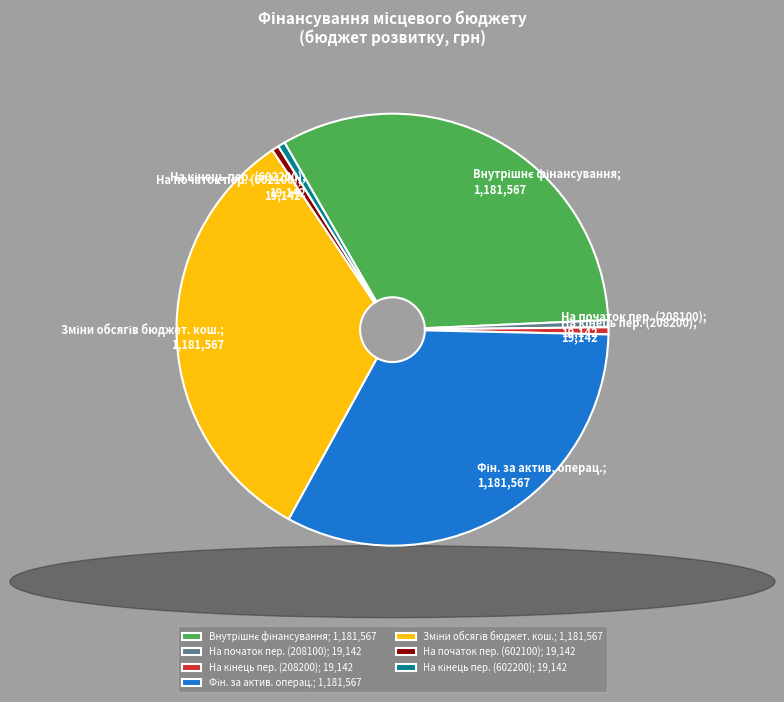

Is there any slice that represents more than half of the pie?

No